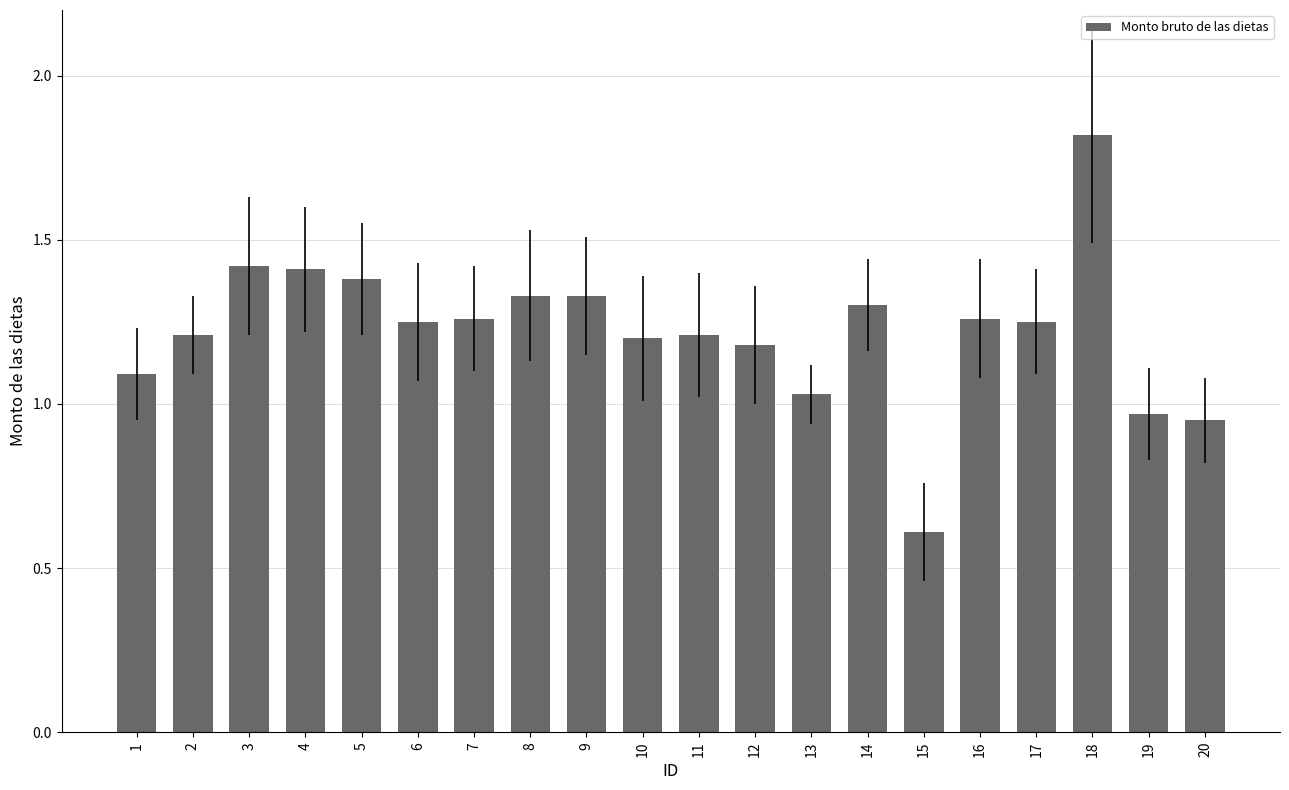

At which label does the data first exceed 1?

1